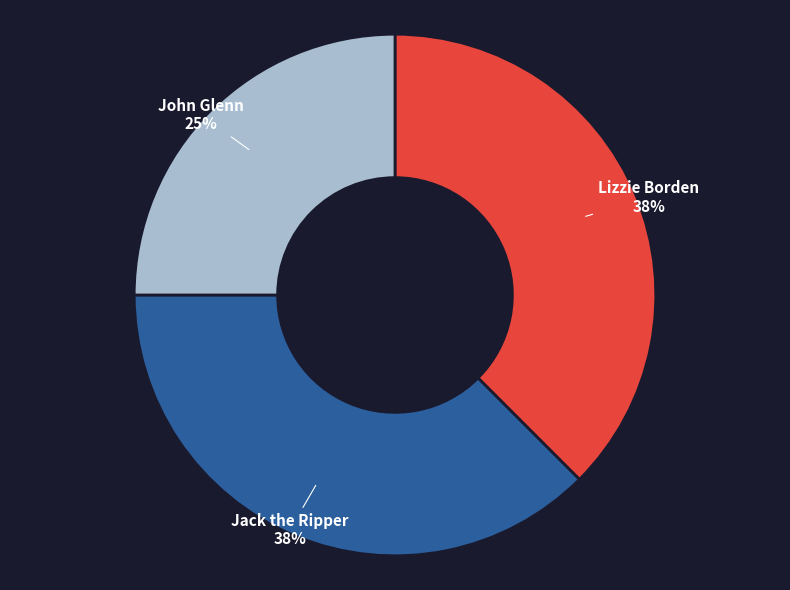

Approximately how many times larger is the value at Jack the Ripper compared to John Glenn?

1.5